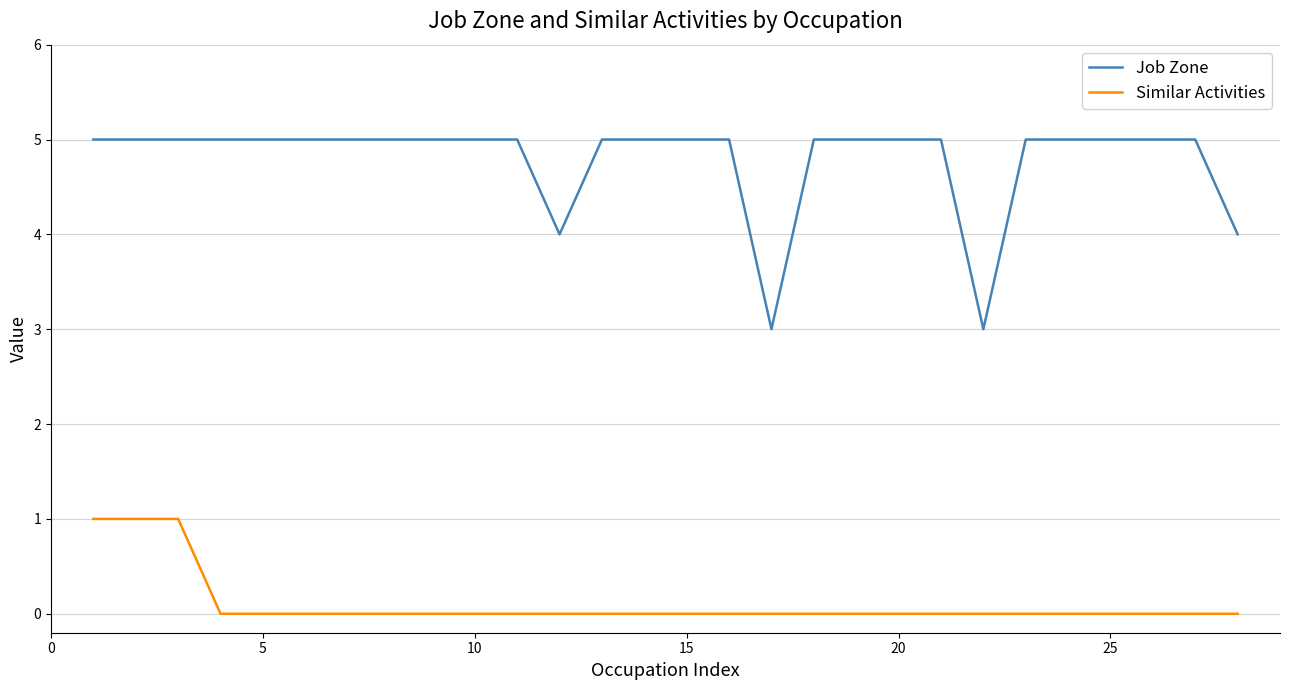

At how many categories does at least one series exceed 0?

28